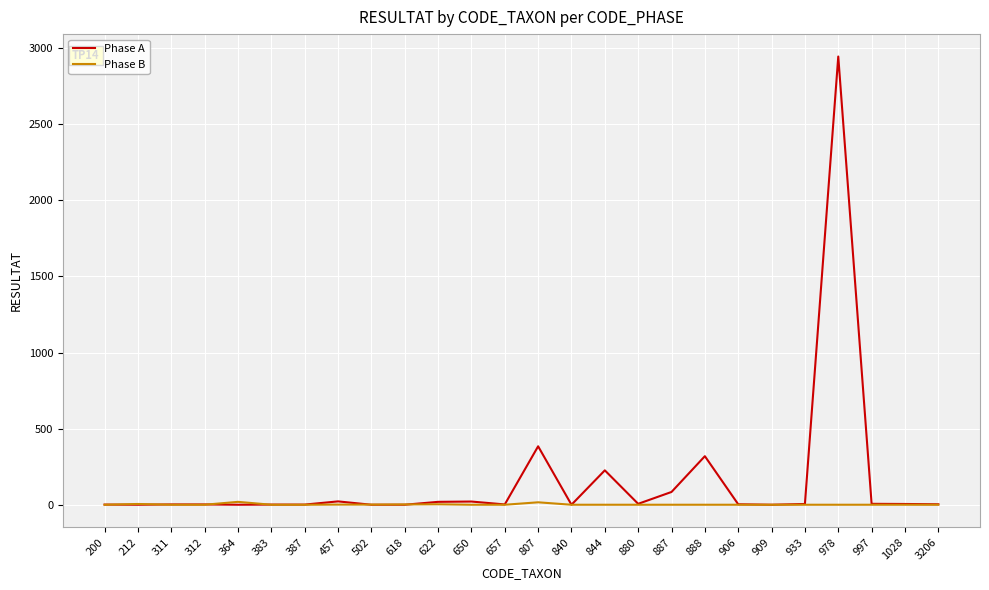

Which series has the widest spread of values?

Phase A